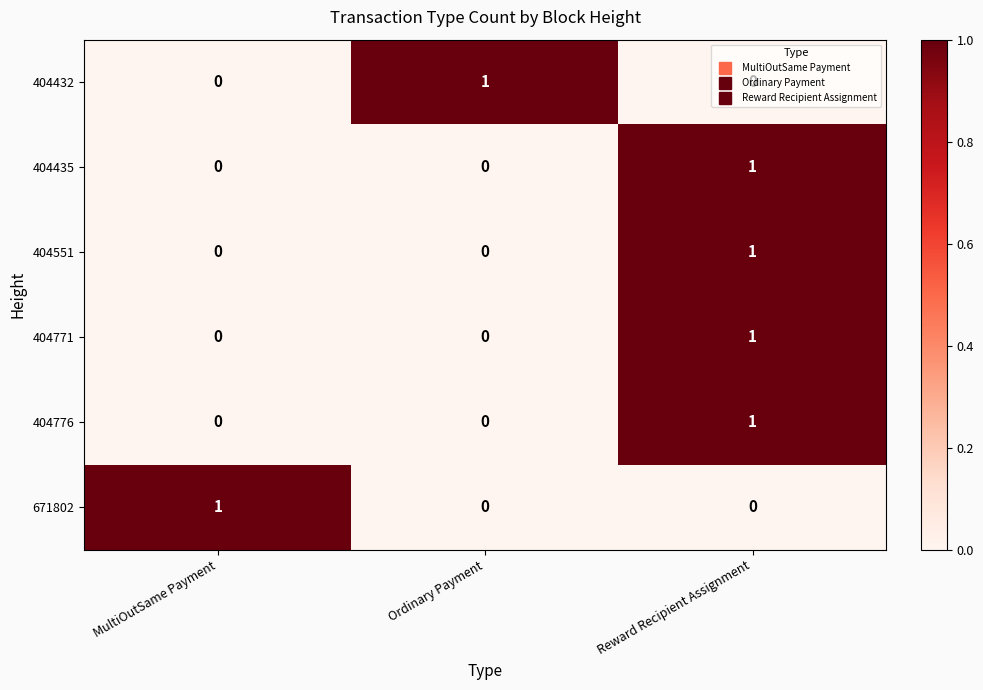

Which category has the highest value in the 404435 series?

Reward Recipient Assignment